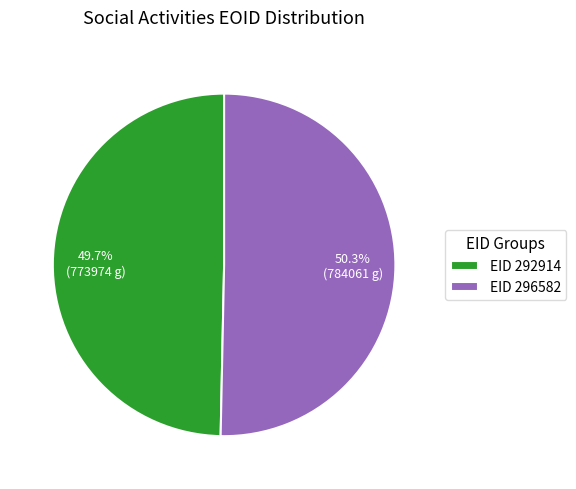

Rank the categories by value from lowest to highest.

EID 292914, EID 296582